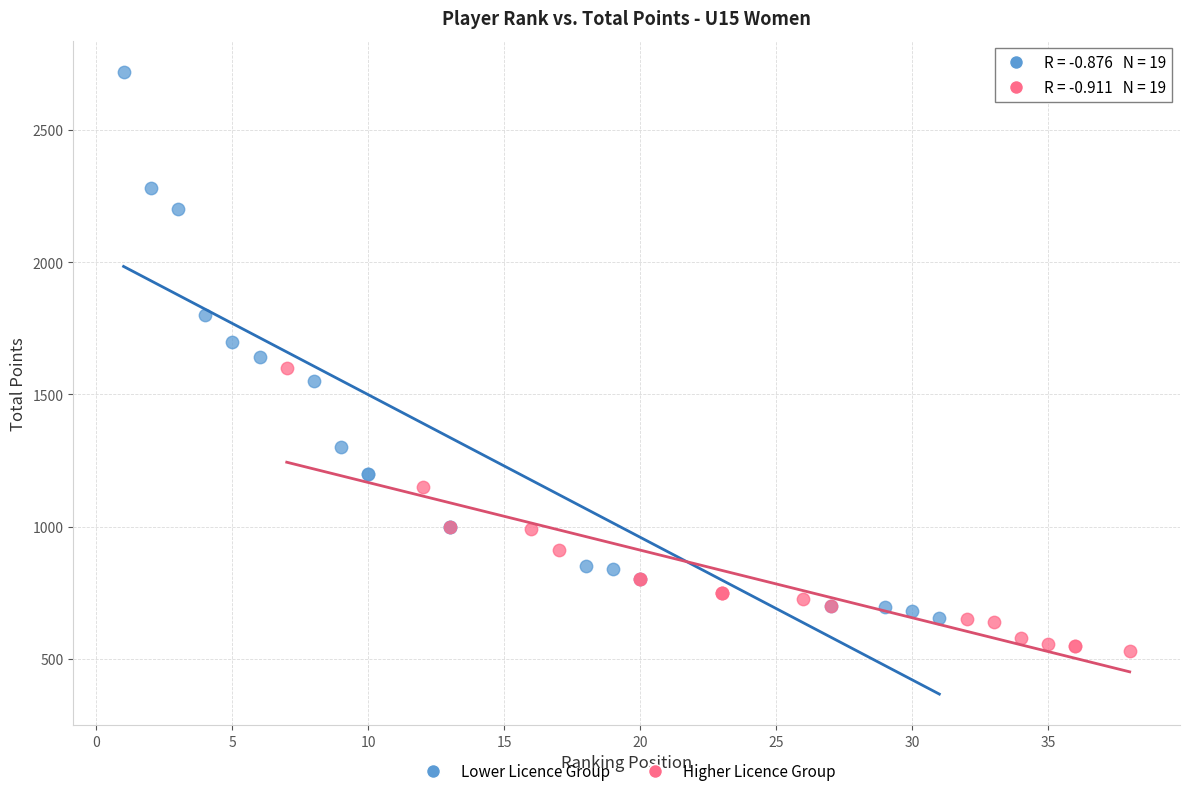

Which series reaches the minimum Y coordinate?

Higher Licence Group